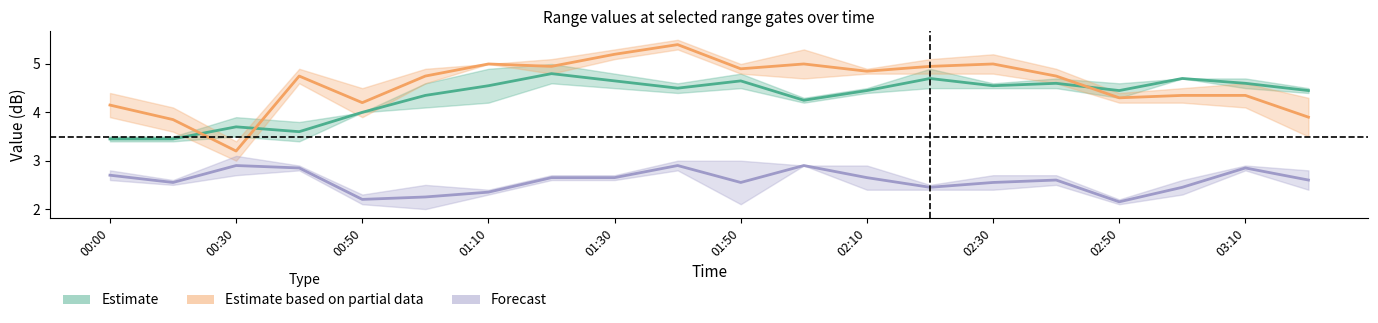

True or false: Estimate and Forecast intersect in this chart.

False